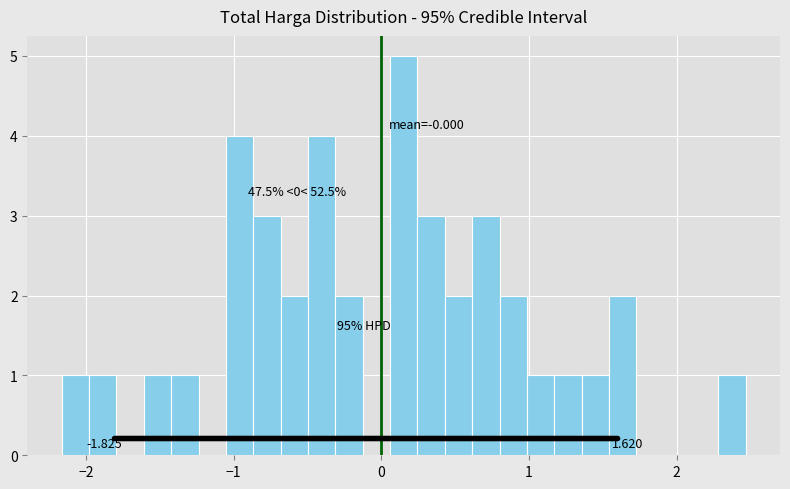

Read against the x-axis, roughly where is the centre of the tallest bar?

0.2